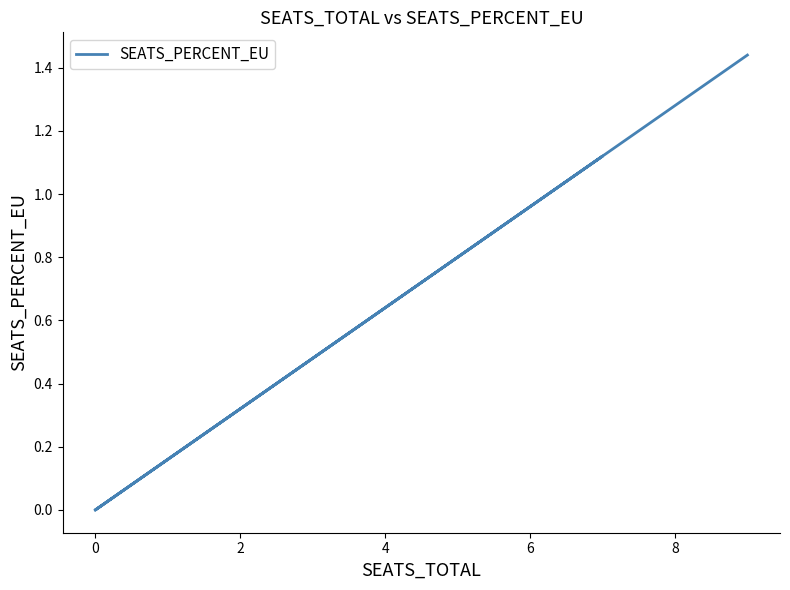

True or false: the data shows 2.4 at −2.

False